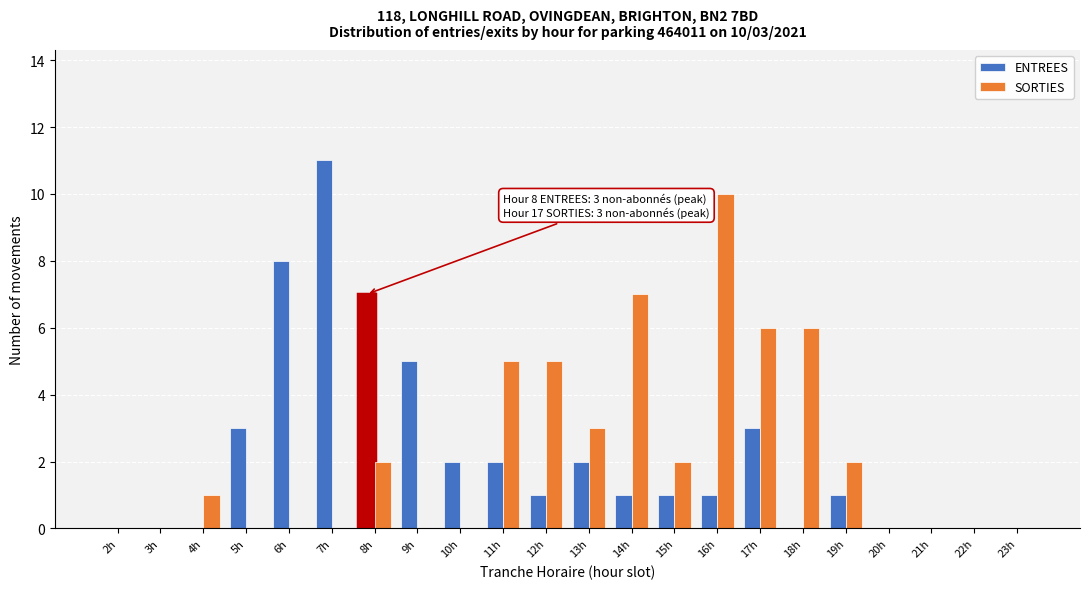

Which series changed the most between 10h and 18h?

SORTIES